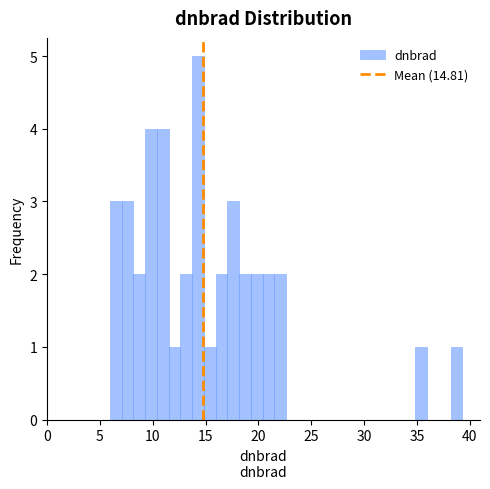

Read against the x-axis, roughly where is the centre of the tallest bar?

14.5